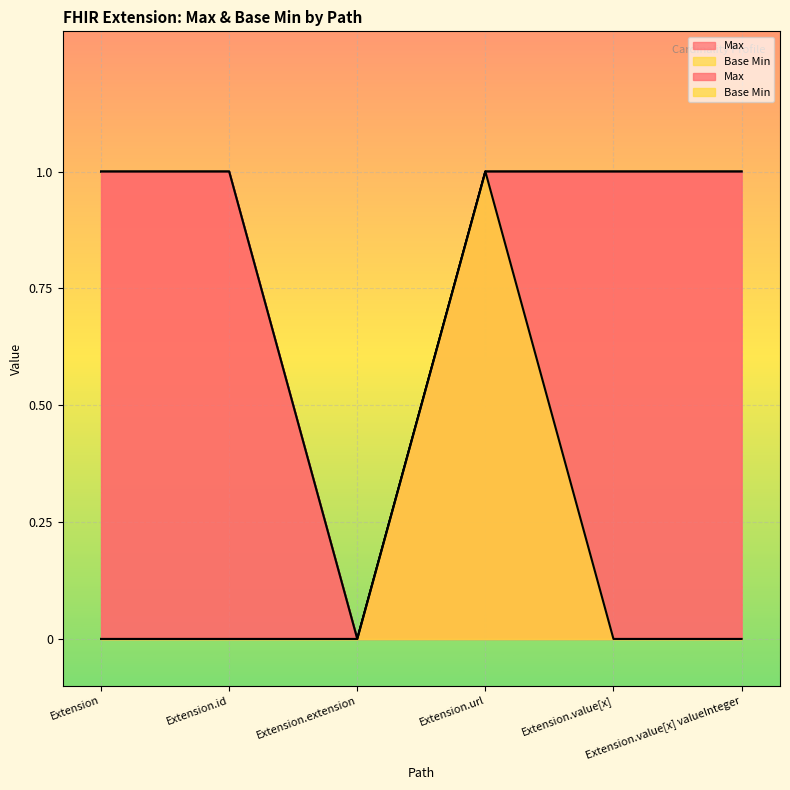

Is it true that Base Min equals -1 at Extension.extension?

False